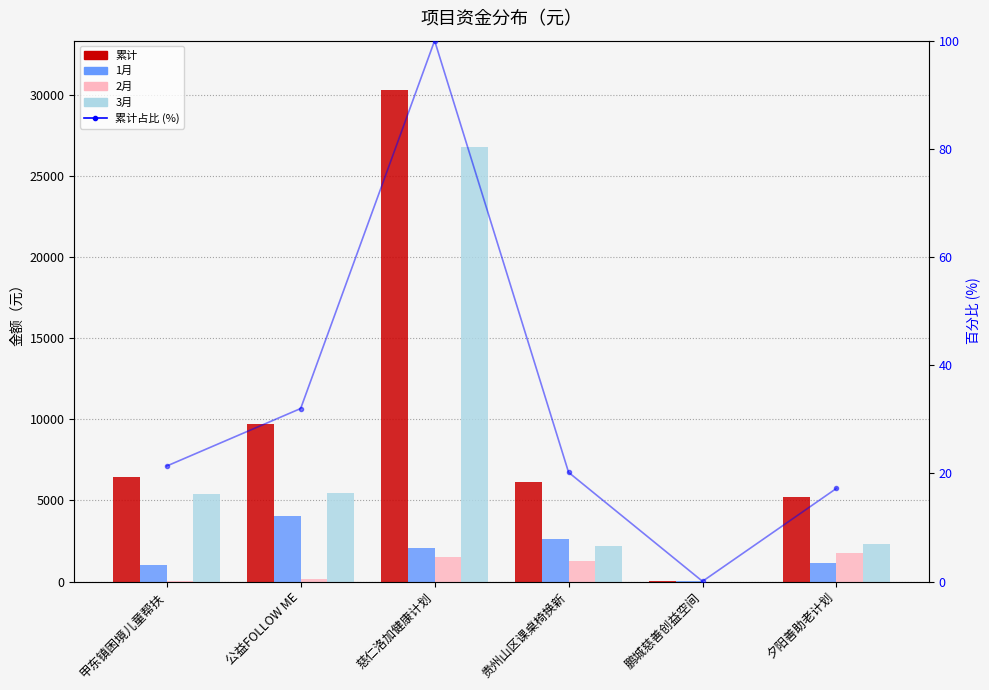

Are the bars horizontal?

No